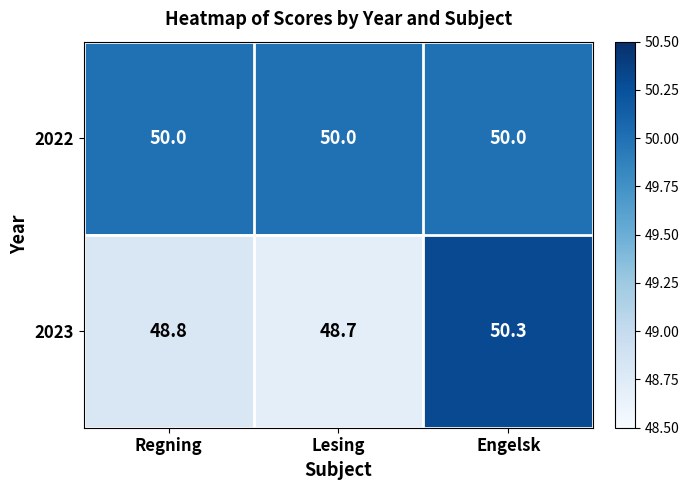

Is it true that 2023 equals 50.3 at Engelsk?

True